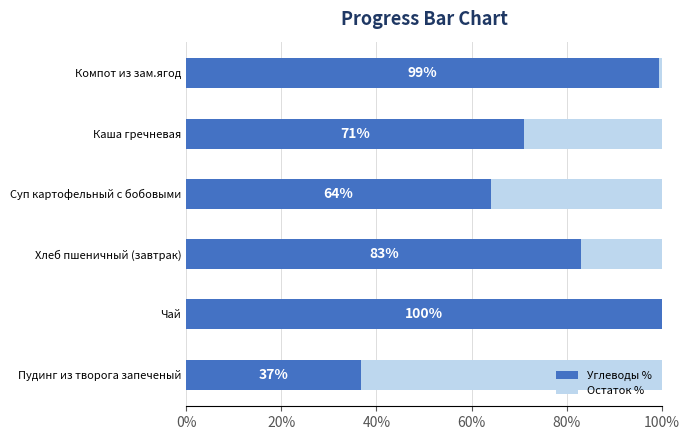

What is the total value across all series at Пудинг из творога запеченый?

100.0